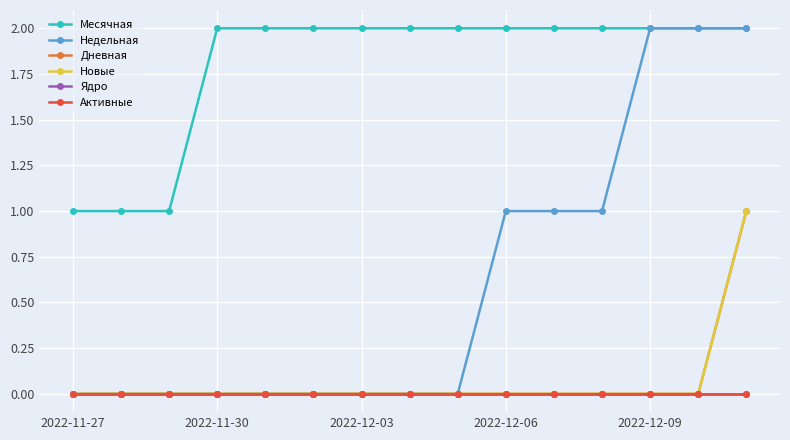

Is this an area chart (filled region under the line)?

No